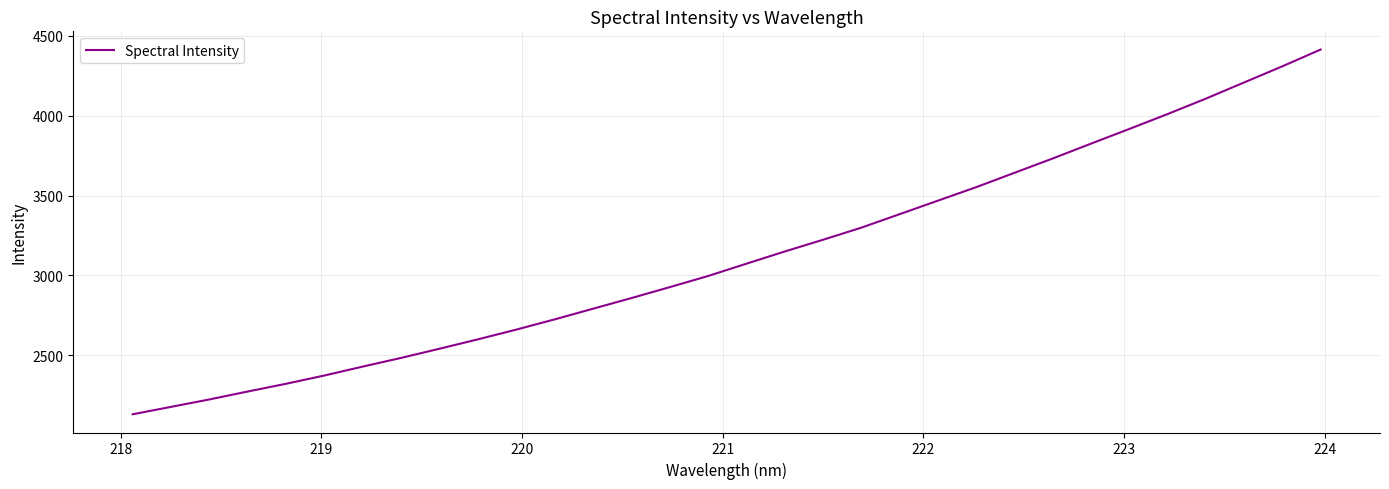

Does the chart display data point markers on the line(s)?

No